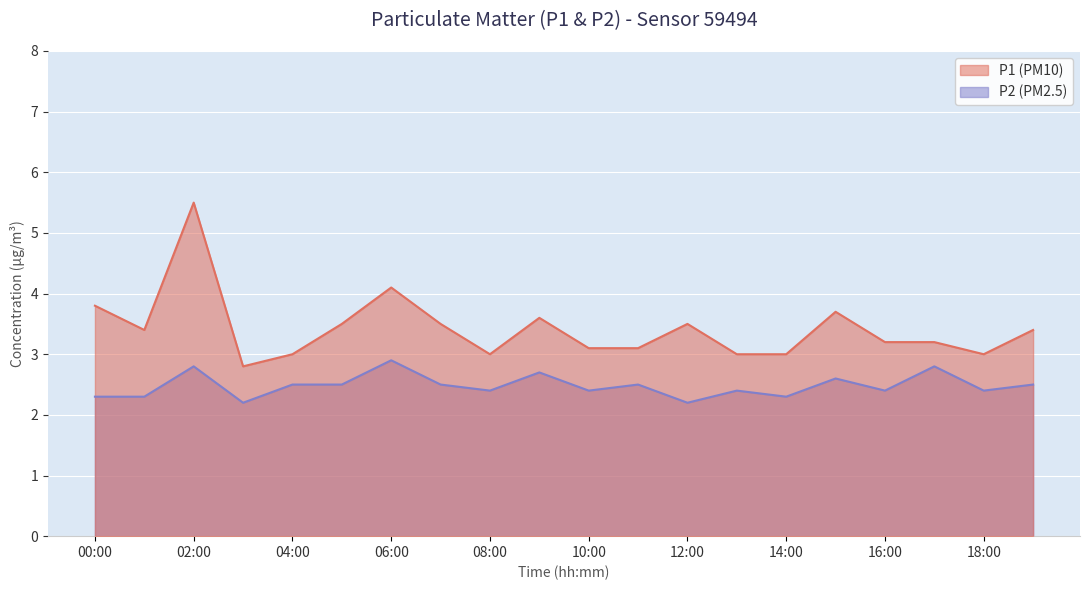

What is the label of the 10th point from the left?

09:00